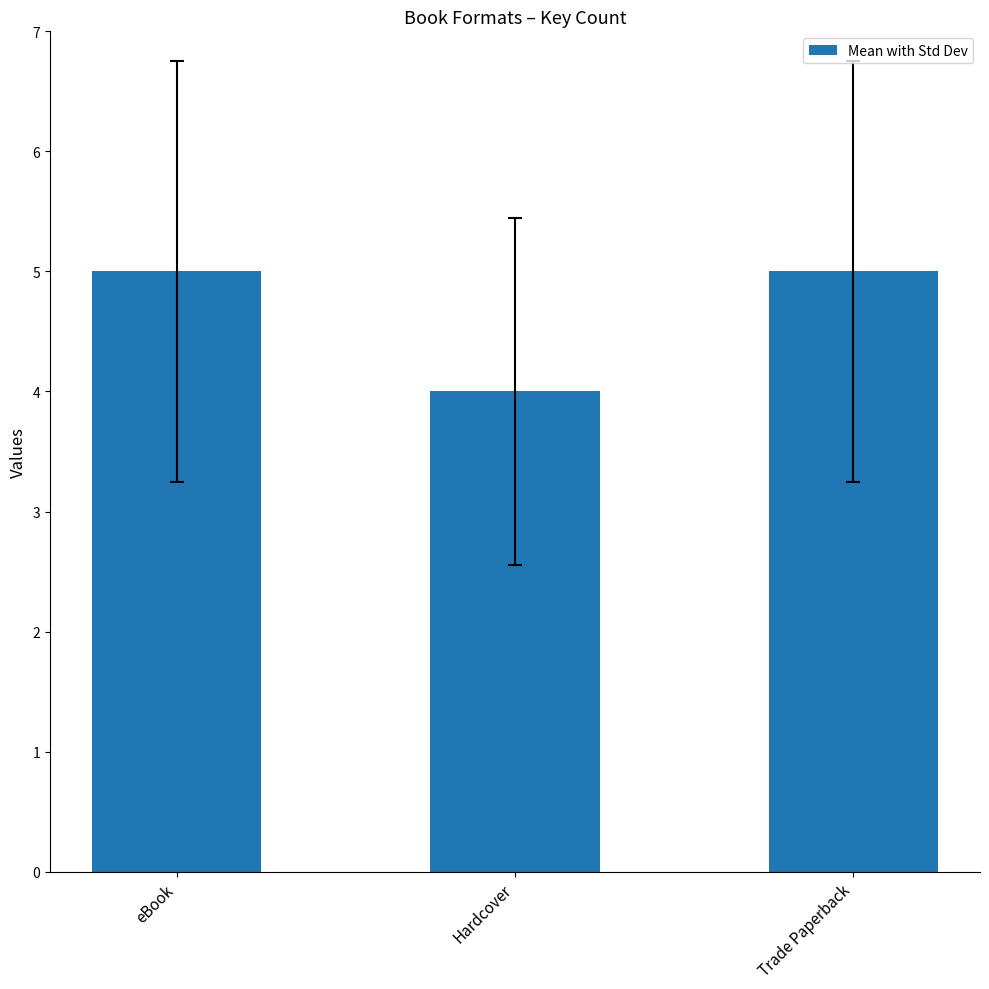

Approximately how many times larger is the value at Hardcover compared to eBook?

0.8